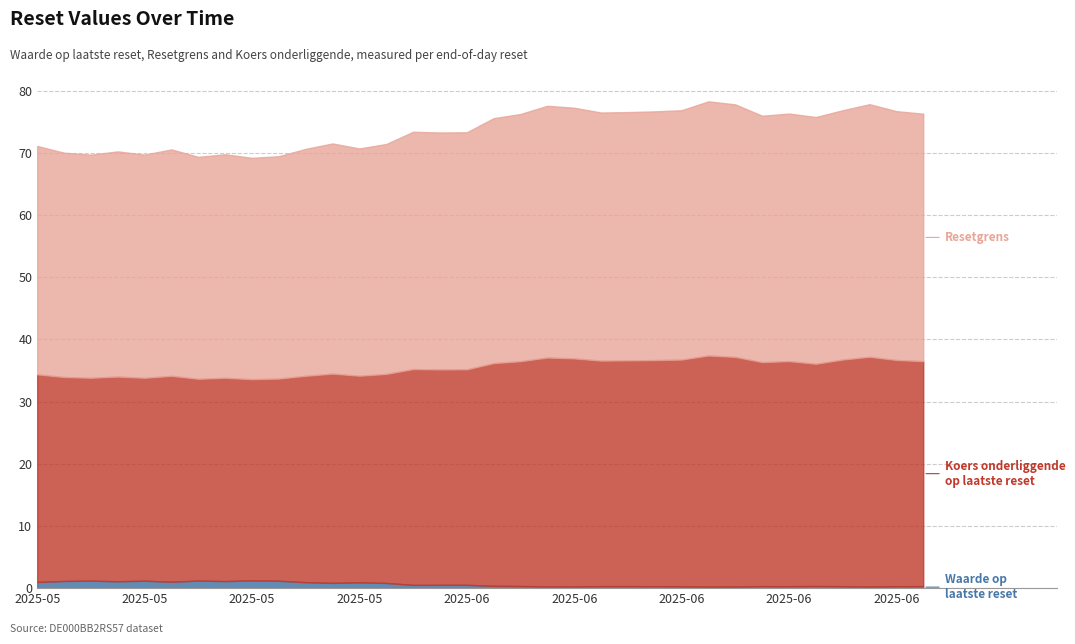

Read the Resetgrens value at 2025-05-09.

36.2